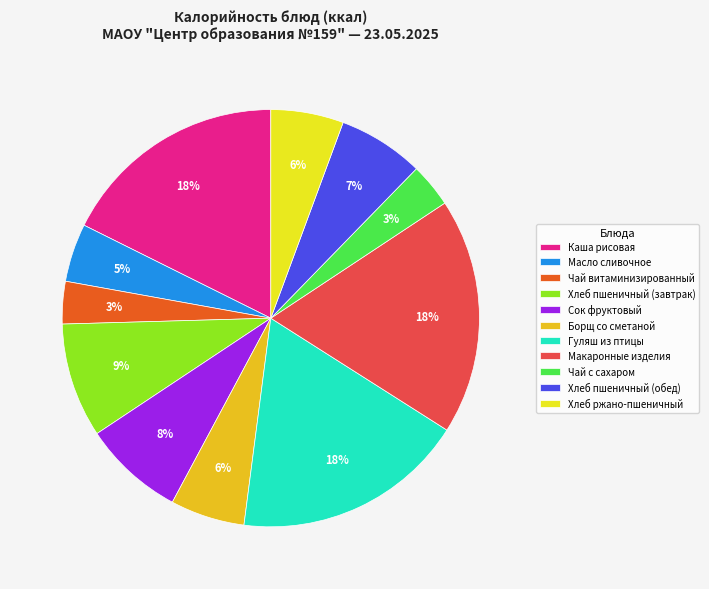

To the nearest percent, what percentage of the pie is Сок фруктовый?

8%